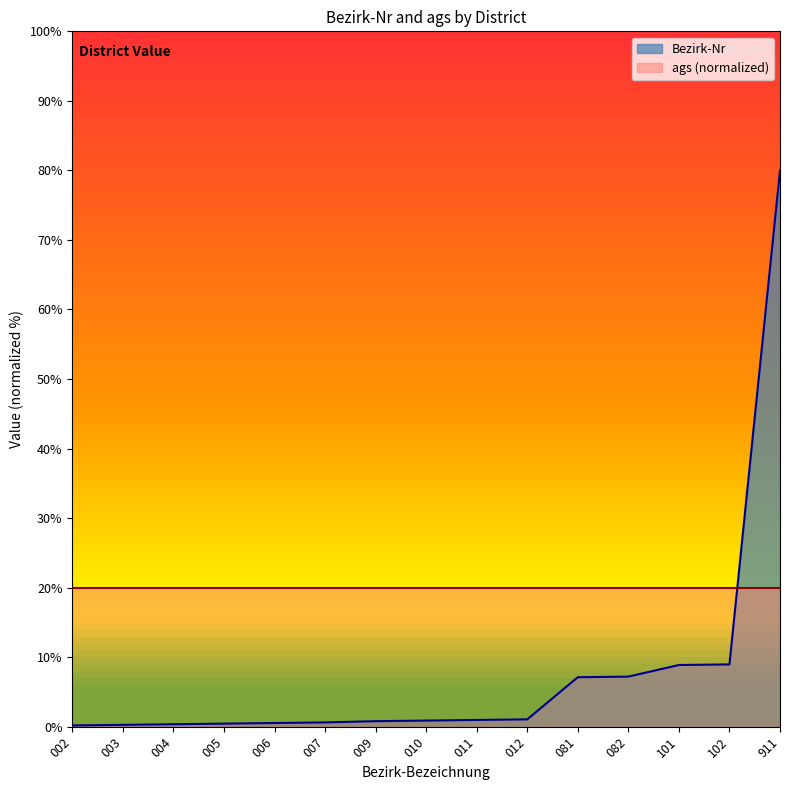

Does the chart display data point markers on the line(s)?

No